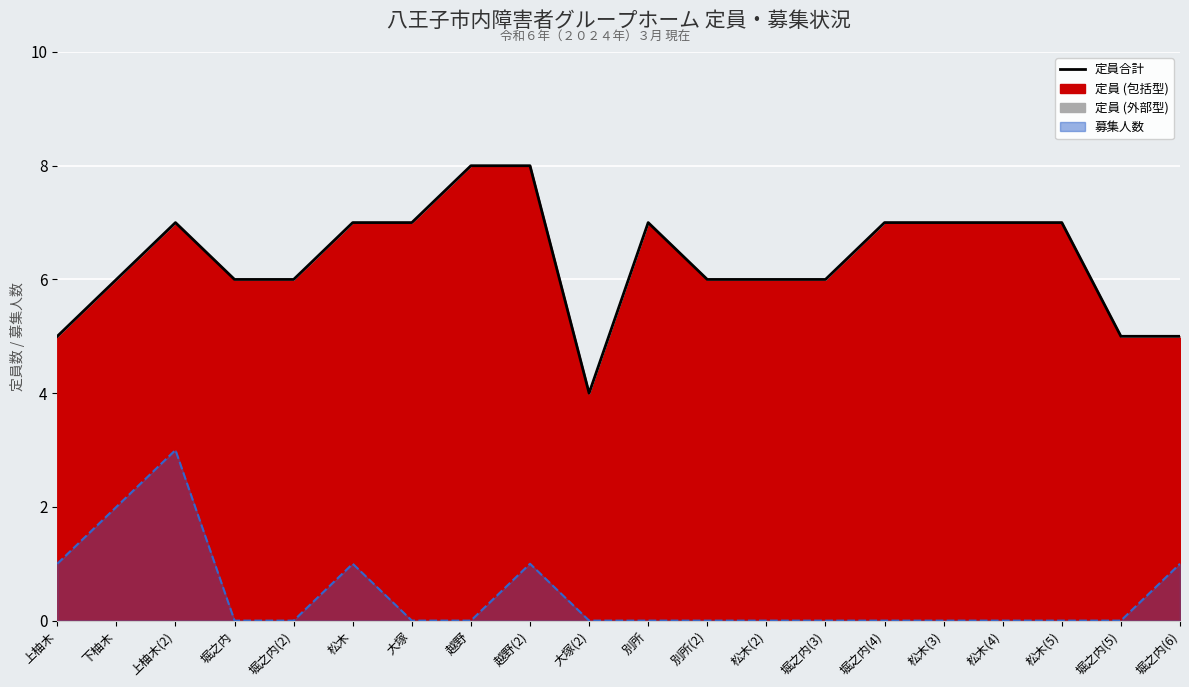

Reading left to right, extract all data points from this chart.

定員合計: 上柚木=5	下柚木=6	上柚木(2)=7	堀之内=6	堀之内(2)=6	松木=7	大塚=7	越野=8	越野(2)=8	大塚(2)=4	別所=7	別所(2)=6	松木(2)=6	堀之内(3)=6	堀之内(4)=7	松木(3)=7	松木(4)=7	松木(5)=7	堀之内(5)=5	堀之内(6)=5
募集人数 (線): 上柚木=1	下柚木=2	上柚木(2)=3	堀之内=0	堀之内(2)=0	松木=1	大塚=0	越野=0	越野(2)=1	大塚(2)=0	別所=0	別所(2)=0	松木(2)=0	堀之内(3)=0	堀之内(4)=0	松木(3)=0	松木(4)=0	松木(5)=0	堀之内(5)=0	堀之内(6)=1